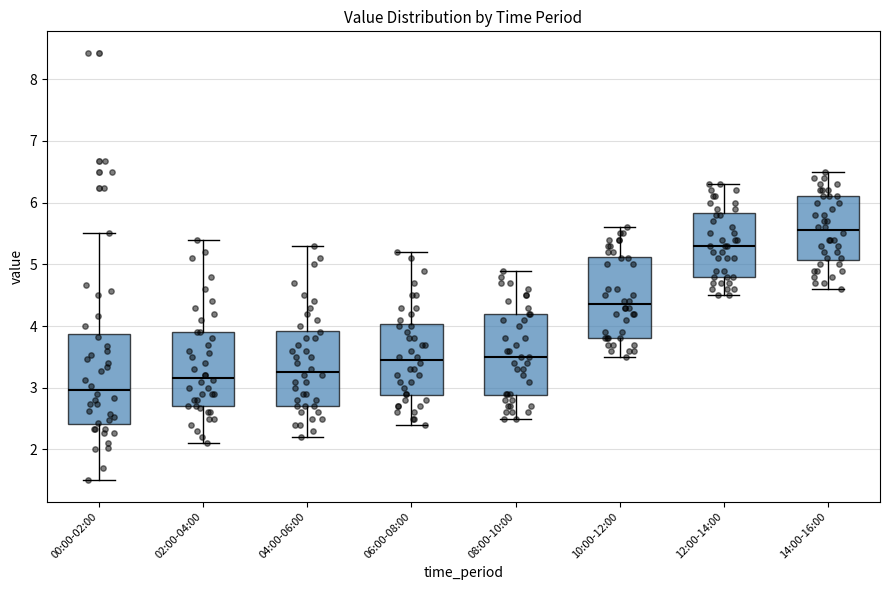

Reading left to right, read every box against the y-axis: the position of its median line, the range the box covers, and the ends of its whiskers. The values are not printed on the chart, so give them approximately, as read against the axis.

00:00-02:00: median 3.0, box 2.4 to 3.9, whiskers 1.5 to 5.5
02:00-04:00: median 3.2, box 2.7 to 3.9, whiskers 2.1 to 5.4
04:00-06:00: median 3.3, box 2.7 to 3.9, whiskers 2.2 to 5.3
06:00-08:00: median 3.5, box 2.9 to 4.0, whiskers 2.4 to 5.2
08:00-10:00: median 3.5, box 2.9 to 4.2, whiskers 2.5 to 4.9
10:00-12:00: median 4.4, box 3.8 to 5.1, whiskers 3.5 to 5.6
12:00-14:00: median 5.3, box 4.8 to 5.8, whiskers 4.5 to 6.3
14:00-16:00: median 5.6, box 5.1 to 6.1, whiskers 4.6 to 6.5